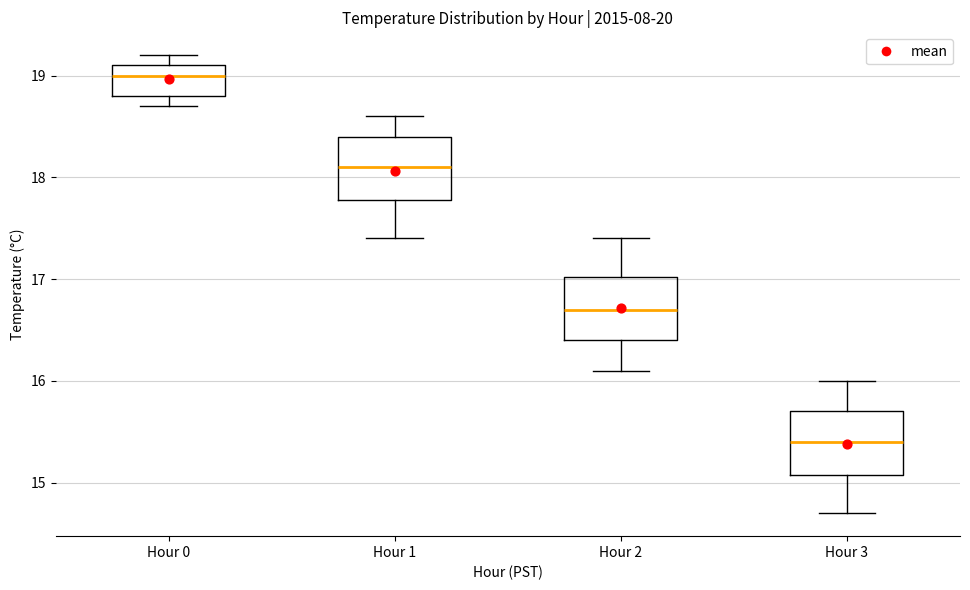

Which box has the highest median line?

Hour 0